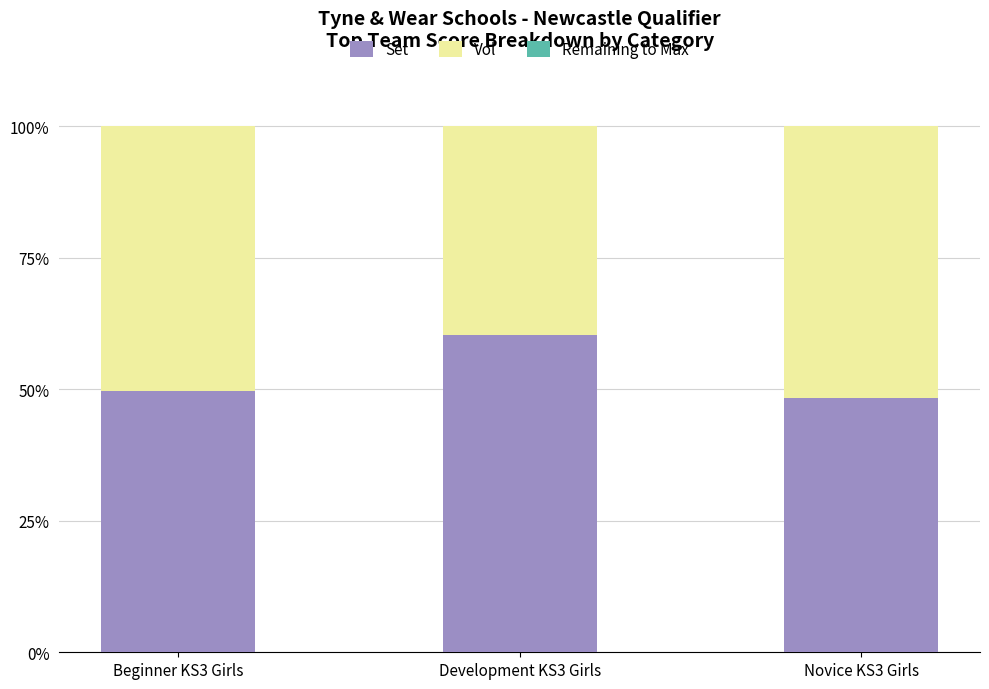

What is the difference between the maximum and minimum values in the Set series?

11.9